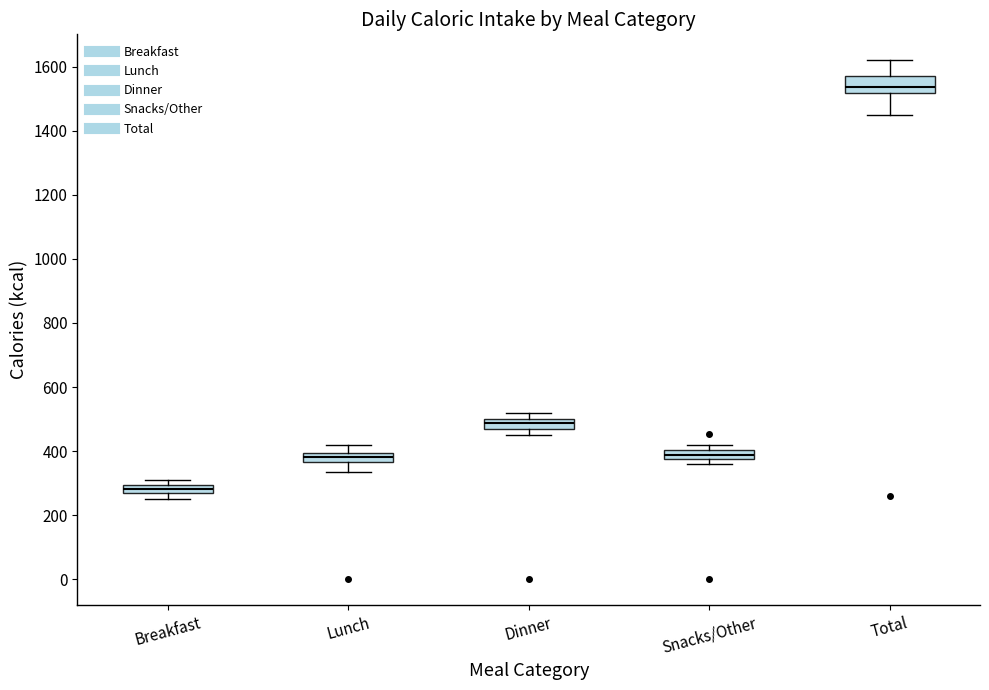

Where does the lower whisker of the box for Total end on the y-axis? The values are not printed on the chart, so give them approximately, as read against the axis.

1460